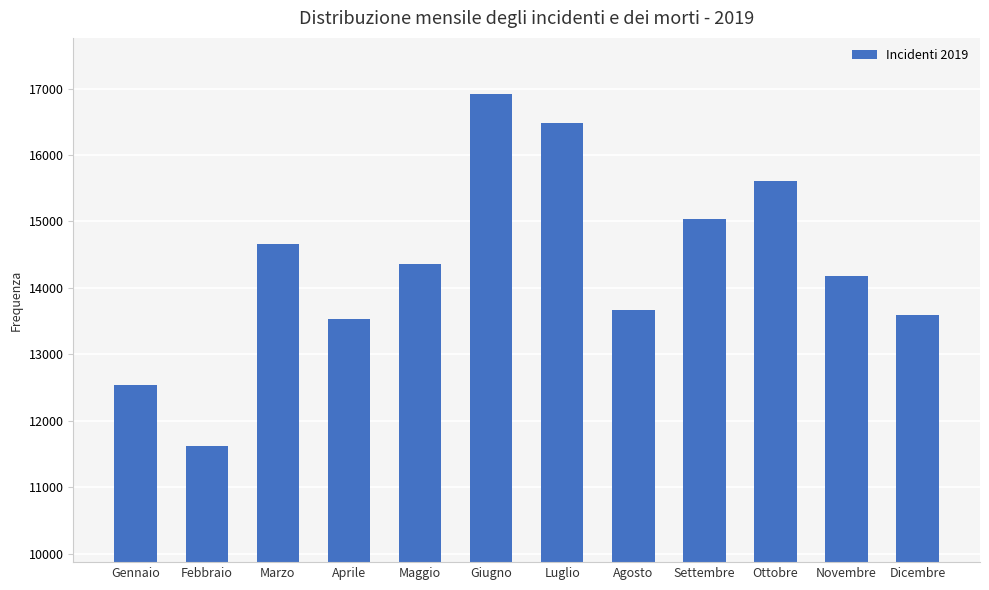

True or false: the data shows 13669 at Agosto.

True